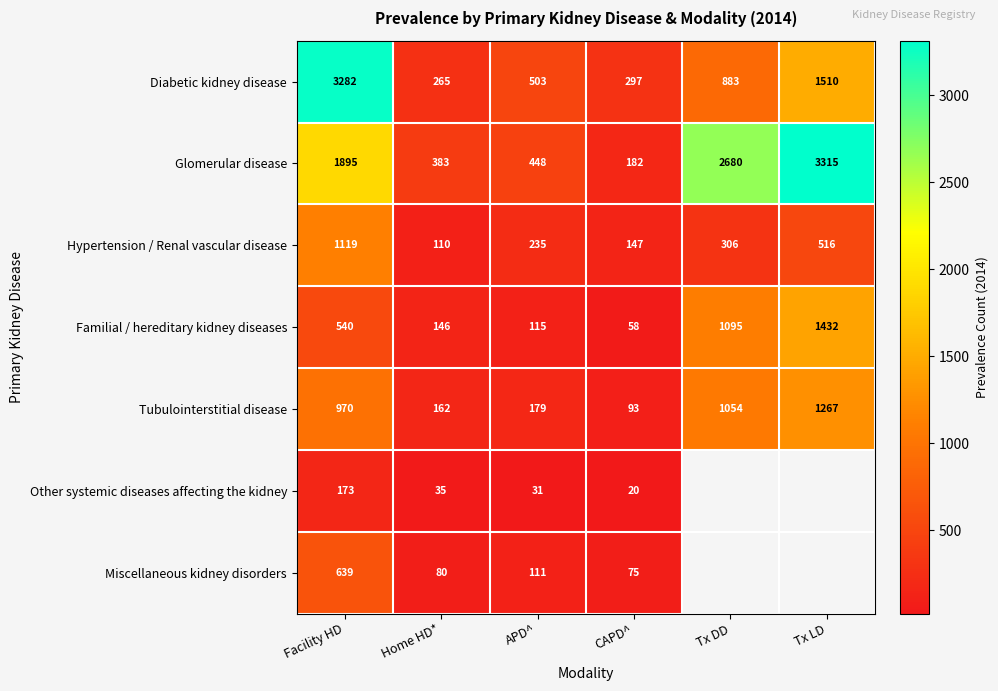

The value of Glomerular disease at APD^ is 448. True or false?

True